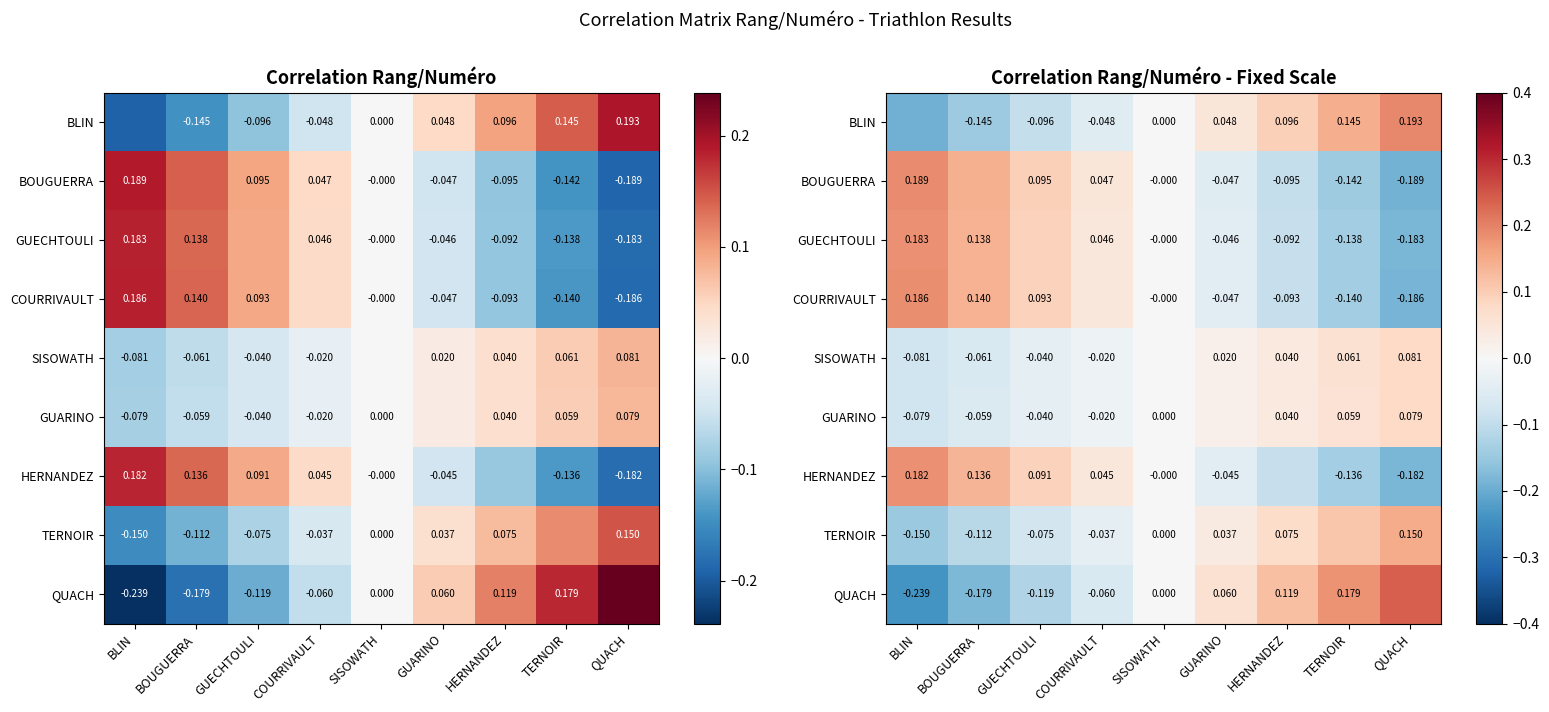

True or false: BLIN has a value of 0.1 at QUACH.

False